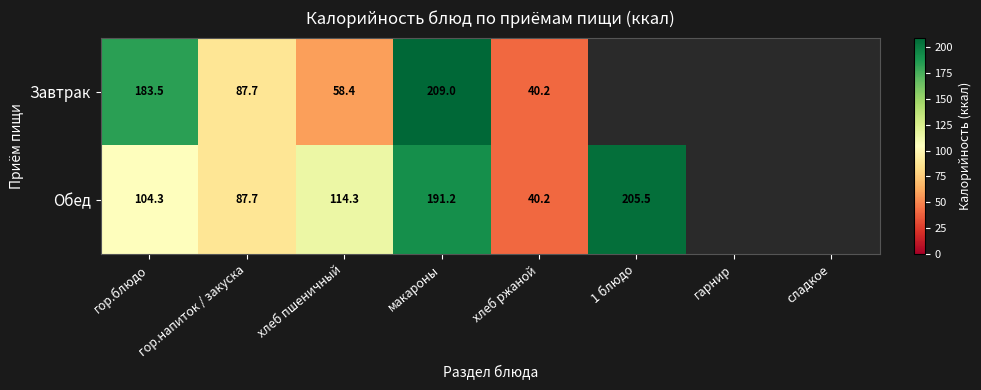

Which series changed the most between гор.блюдо and хлеб ржаной?

Завтрак